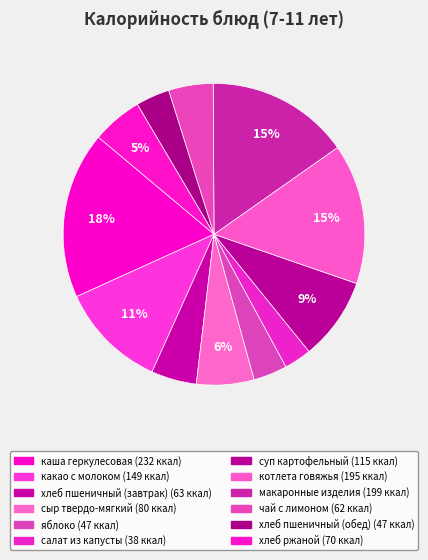

Approximately how many times larger is the value at котлета говяжья compared to яблоко?

4.1